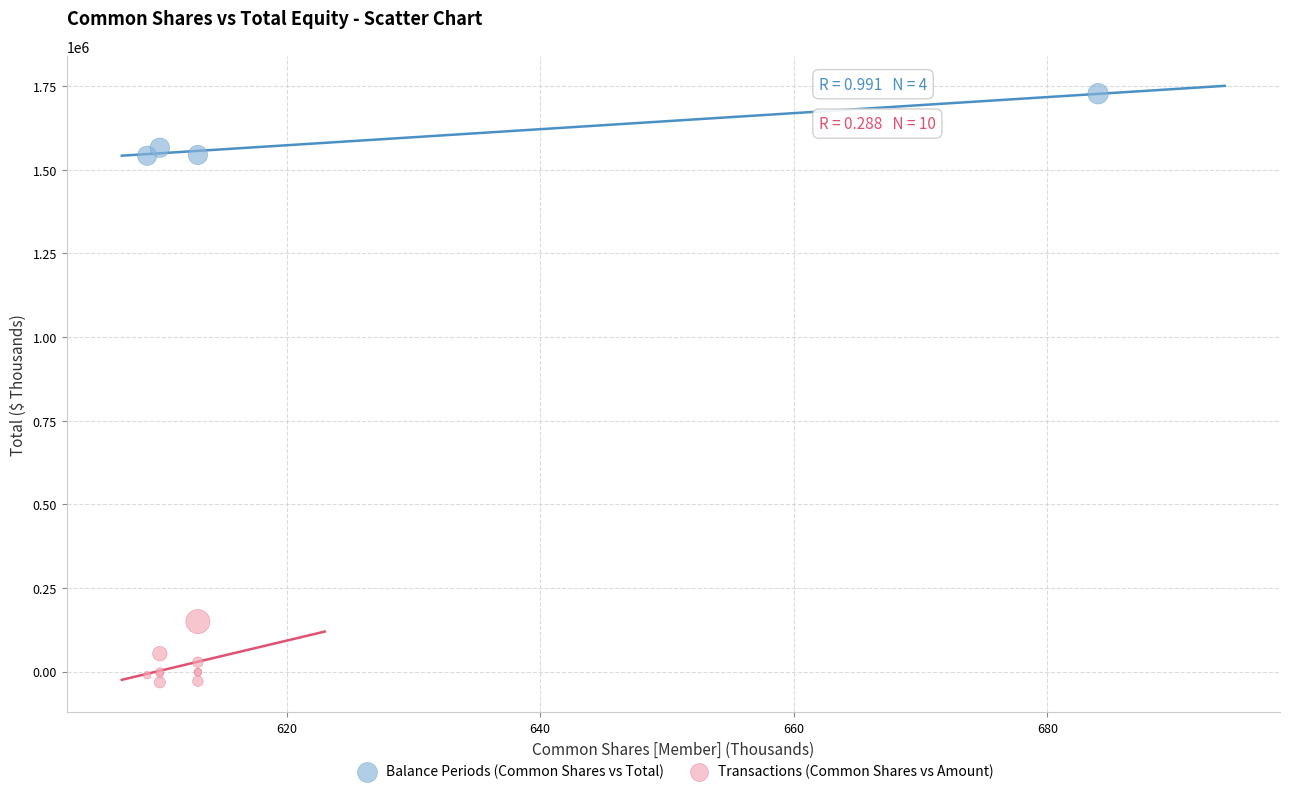

Which series contains the highest Y value?

Balance Periods (Common Shares vs Total)